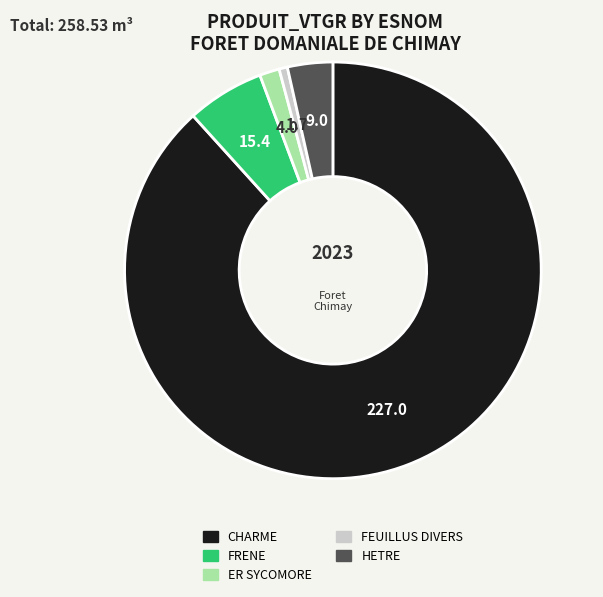

The FRENE slice represents 6% of the pie. True or false?

True